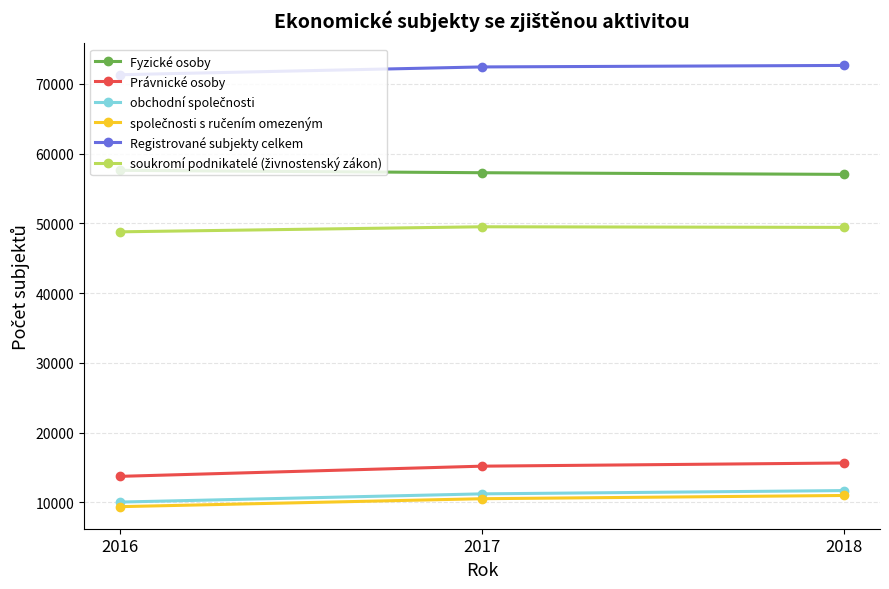

Which series has the largest total across all categories?

Registrované subjekty celkem